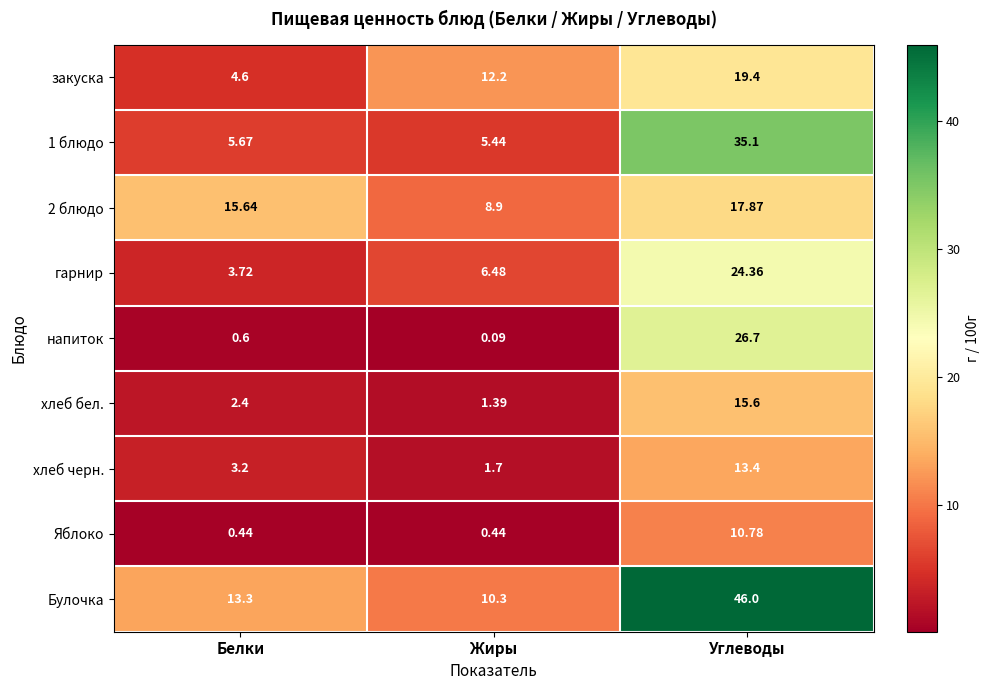

Where is 2 блюдо nearest to the value 13?

Белки